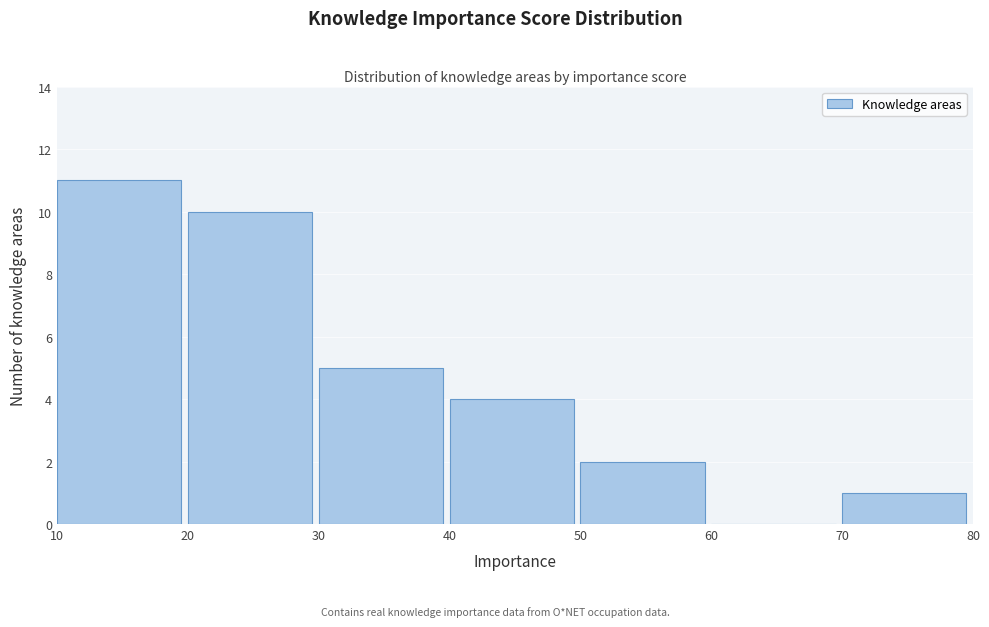

Over which range of the x-axis is the bar tallest?

10 to 20